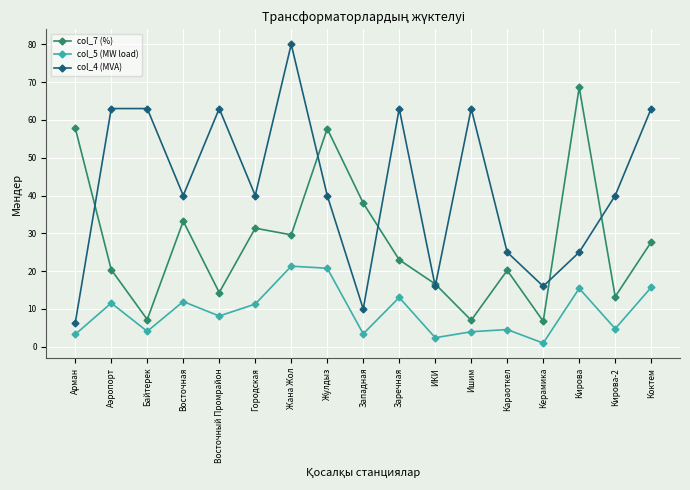

How many interior local valleys does the col_7 (%) series have?

6